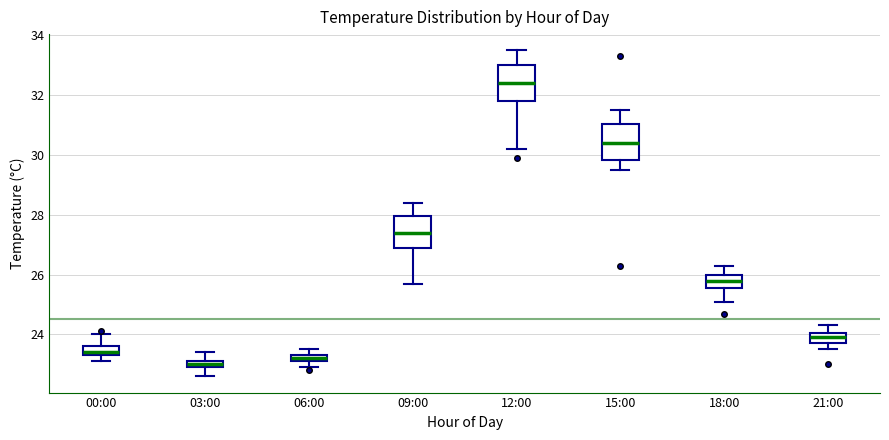

Where does the median line of the box for 09:00 sit on the y-axis? The values are not printed on the chart, so give them approximately, as read against the axis.

27.4